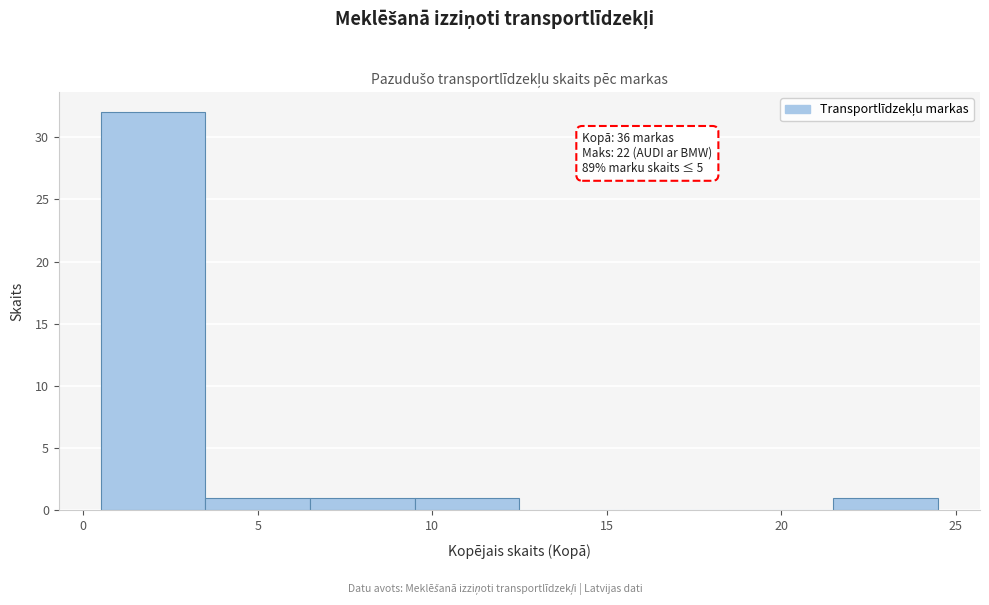

Over which range of the x-axis is the bar tallest?

0.5 to 3.5